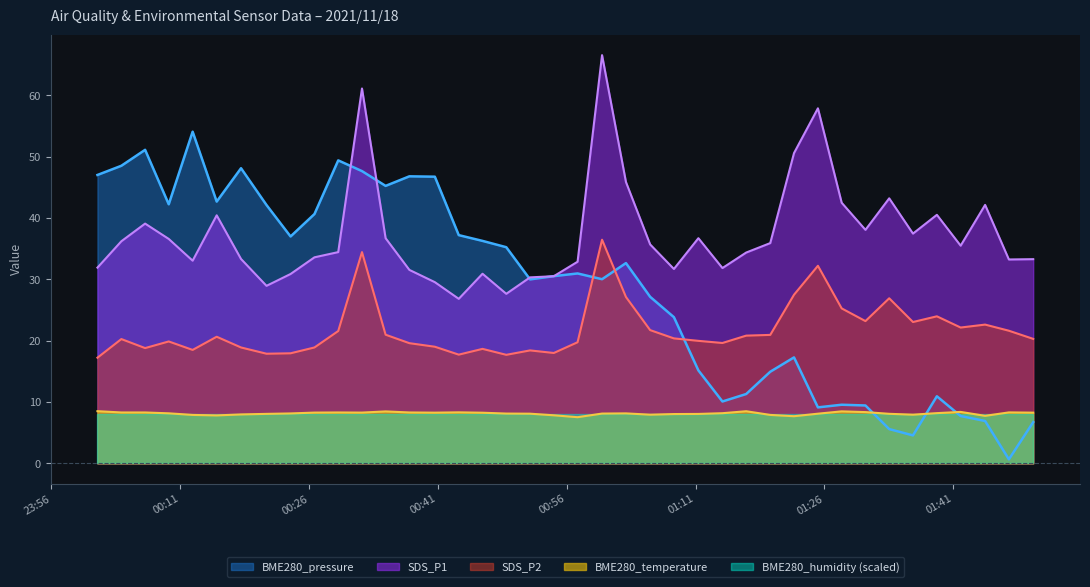

What is the highest value of the SDS_P2 series?

36.5